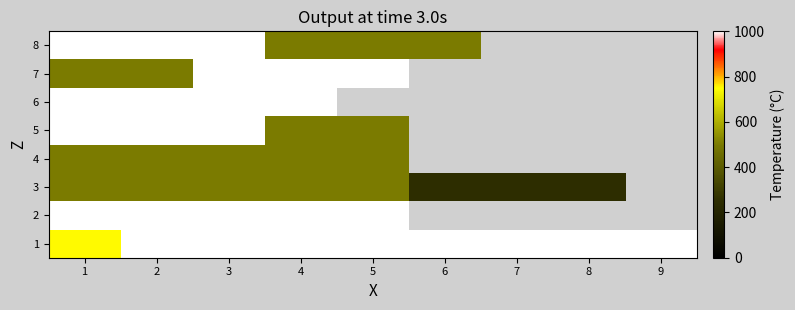

What is the spread (max minus min) of values at 6?

750.0